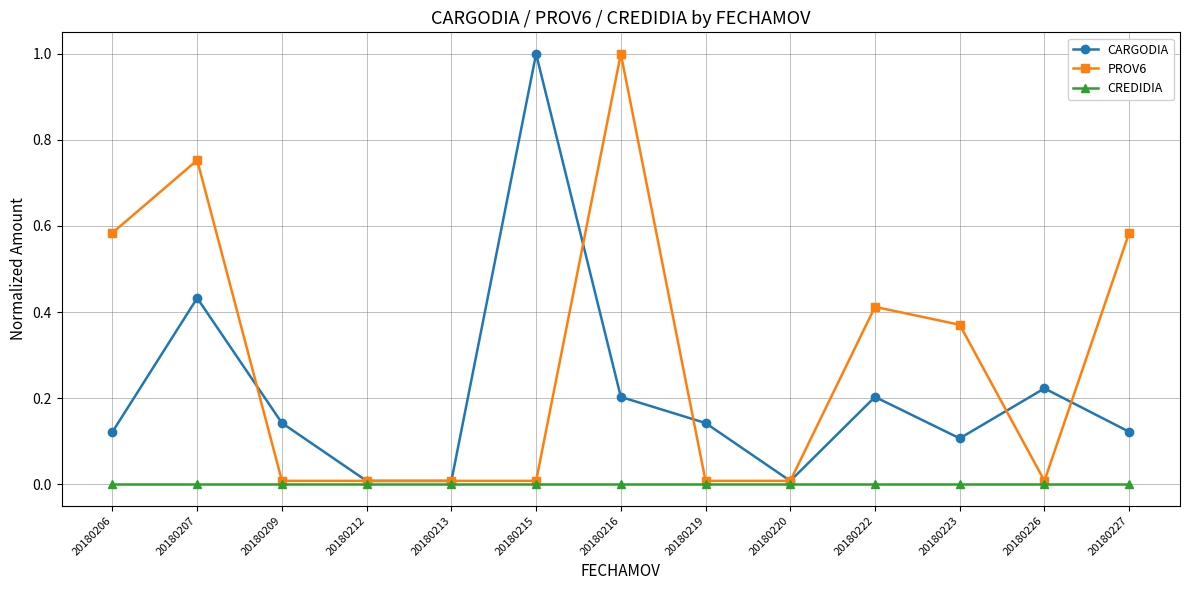

At which category does CARGODIA reach its first local peak?

20180207